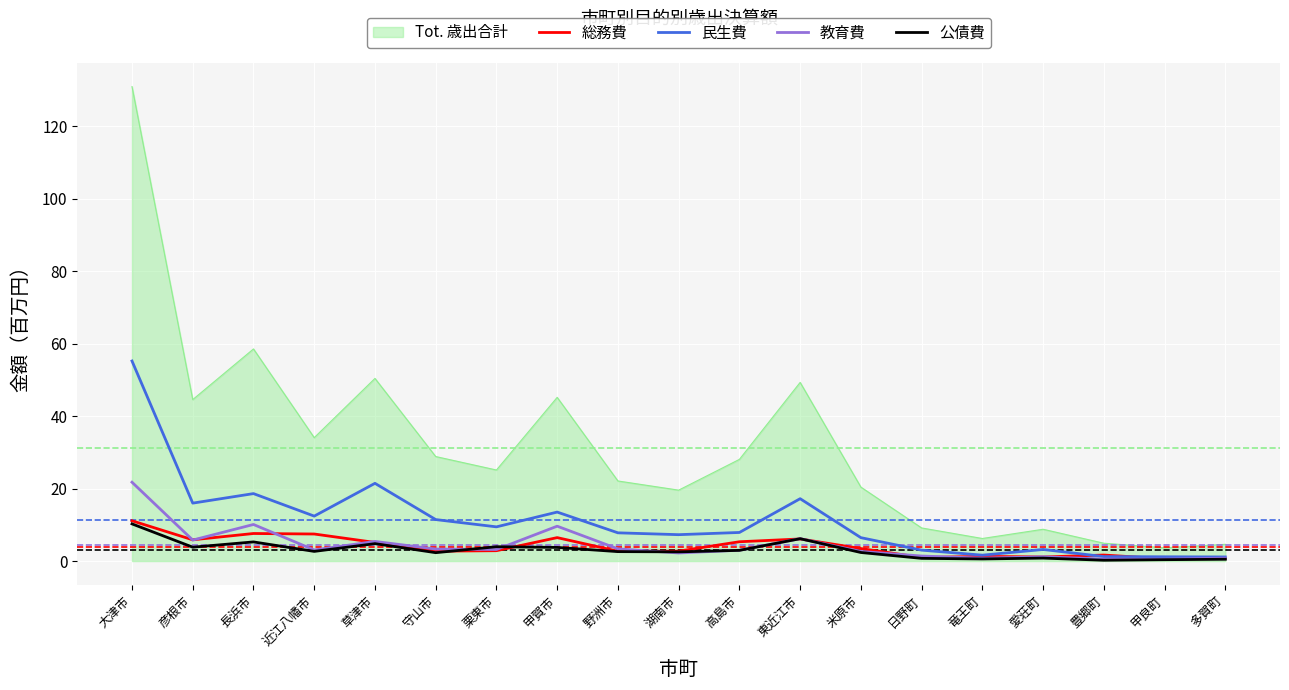

How many categories are shown in the chart?

19